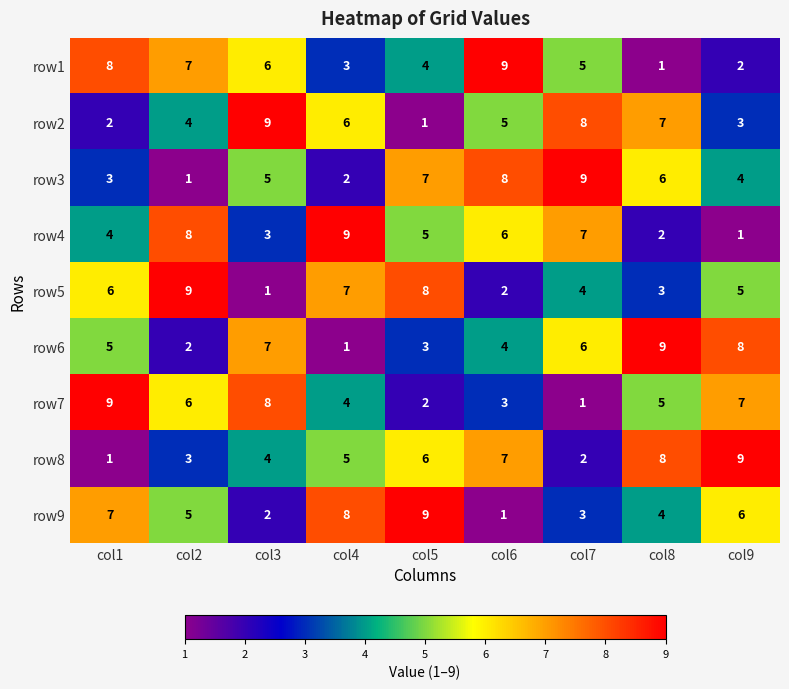

What is the total value across all series at col9?

45